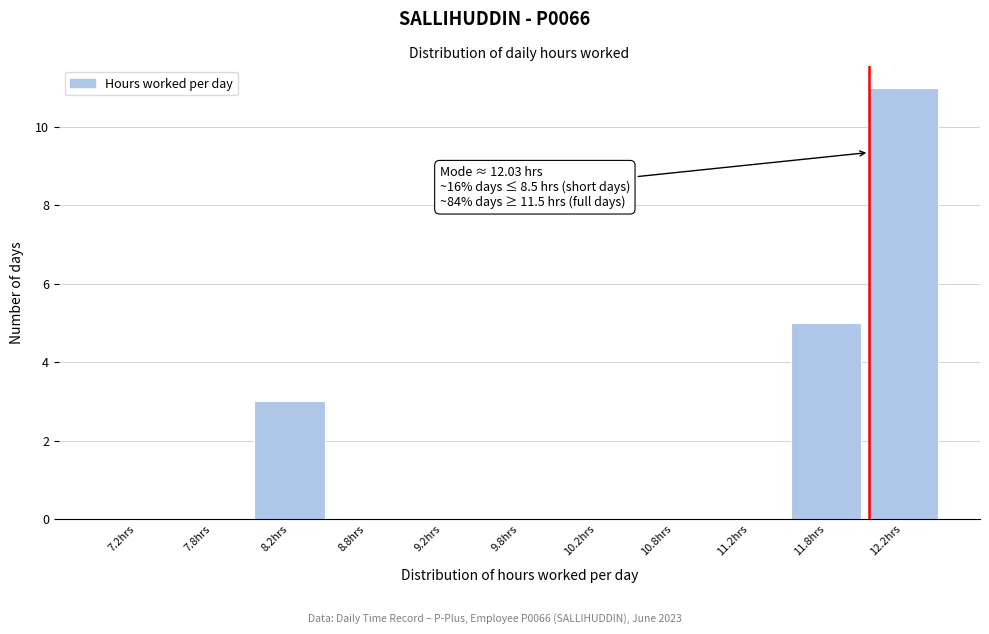

Over which range of the x-axis is the bar tallest?

12.0 to 12.5